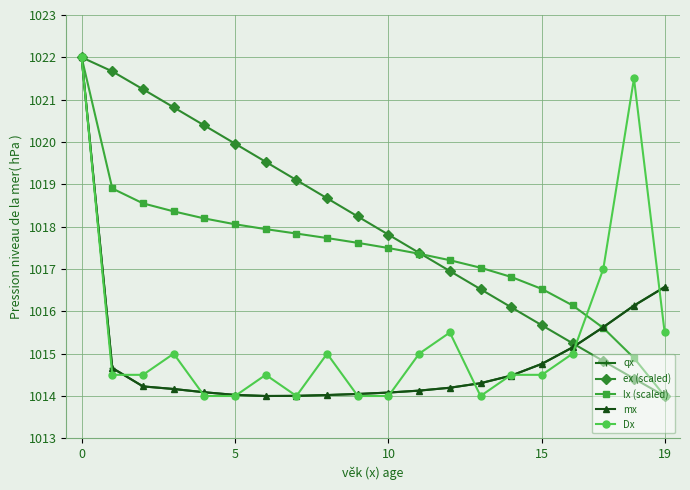

What is the value of the lx (scaled) point at the 17th from the left?

1016.1